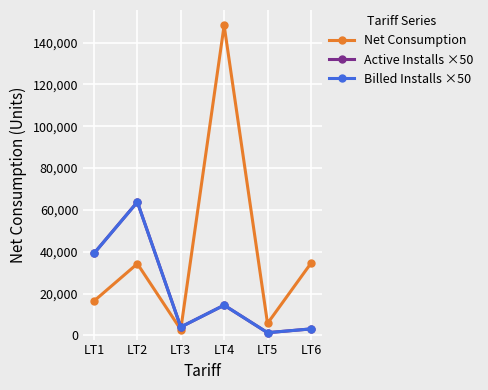

At which label is Active Installs ×50 closest to 32550?

LT1